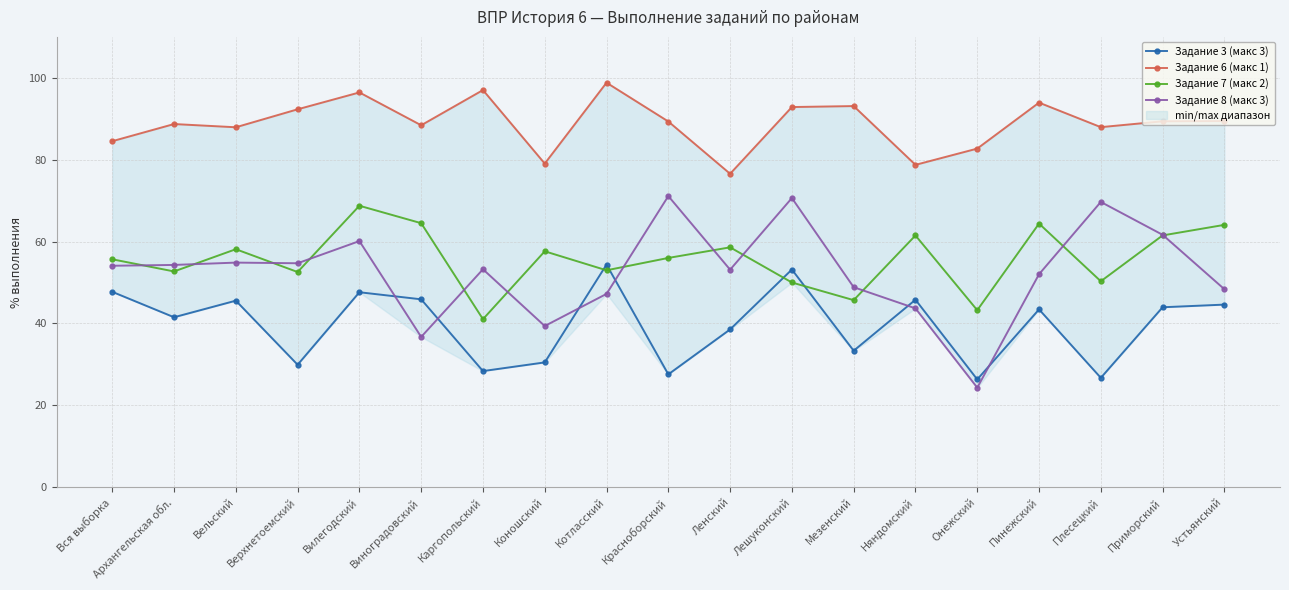

List the series in order of their peak value, lowest first.

Задание 3 (макс 3), Задание 7 (макс 2), Задание 8 (макс 3), Задание 6 (макс 1)